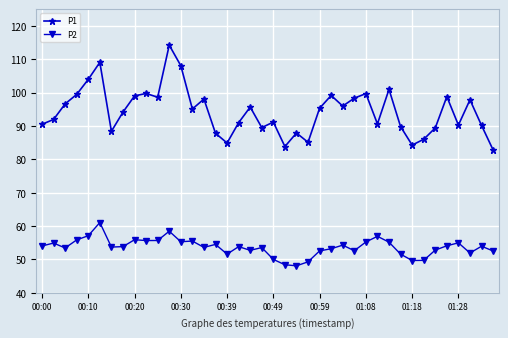

True or false: P1 and P2 intersect in this chart.

False